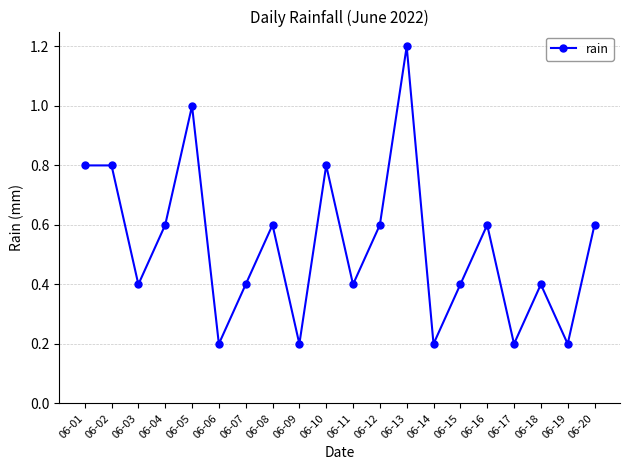

Which label corresponds to the largest value in the chart?

06-13